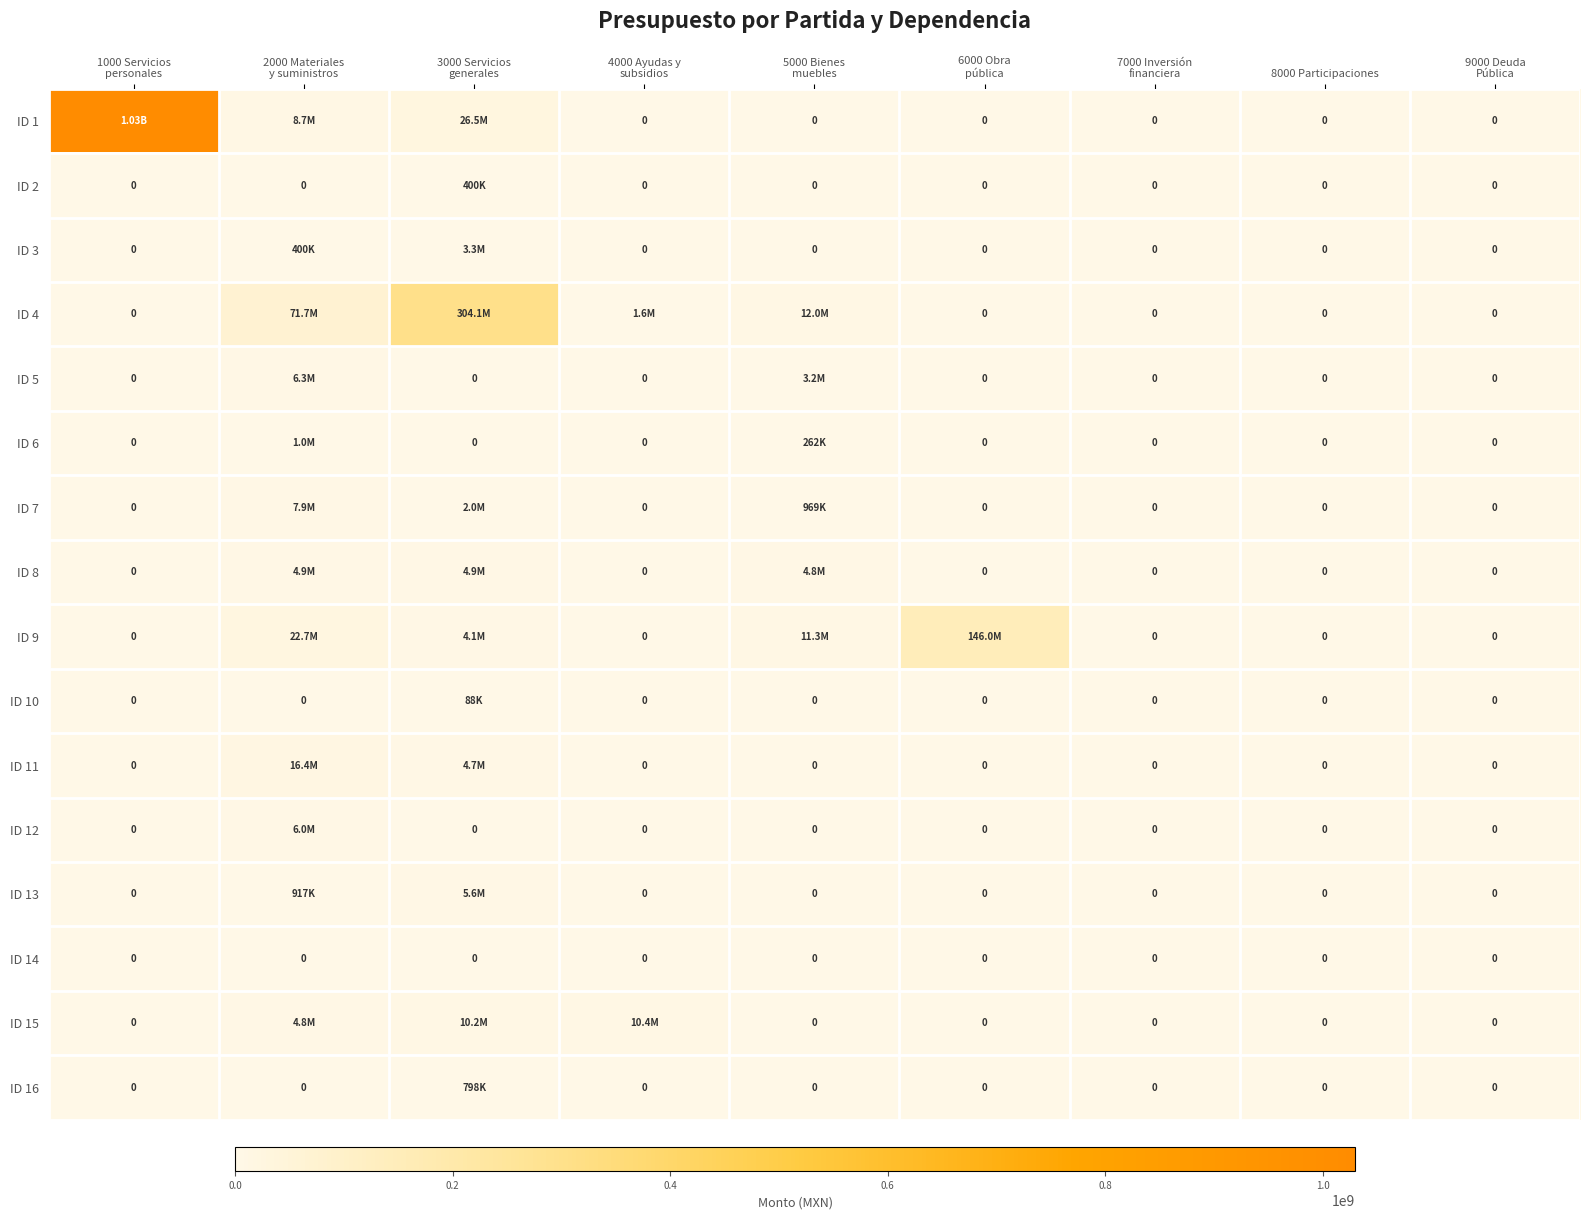

At which category is the sum across all series the highest?

1000 Servicios
personales